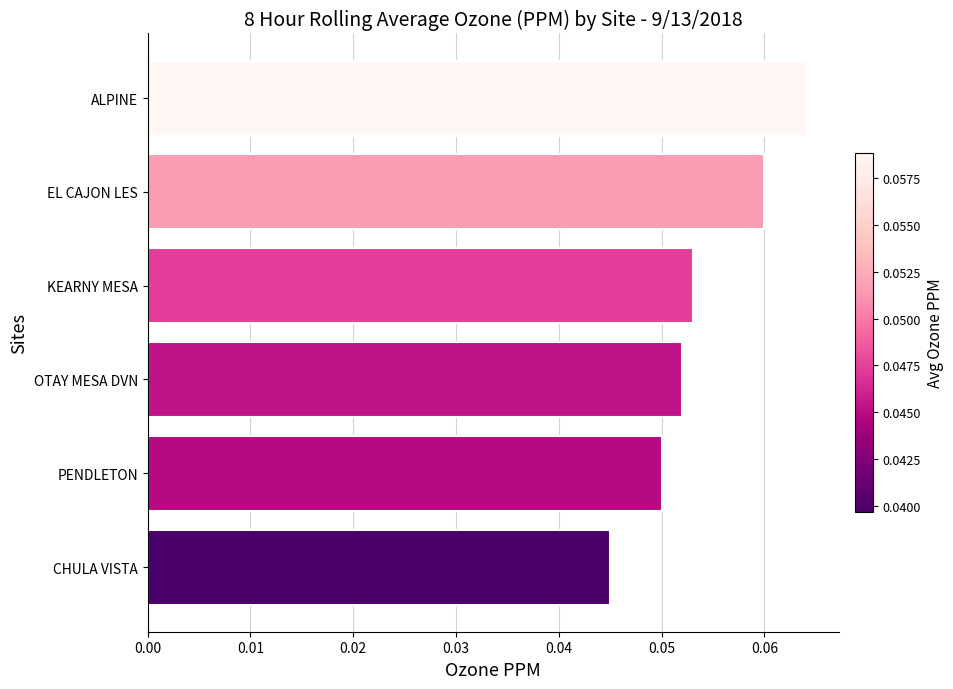

The value at PENDLETON is 0.0. True or false?

False